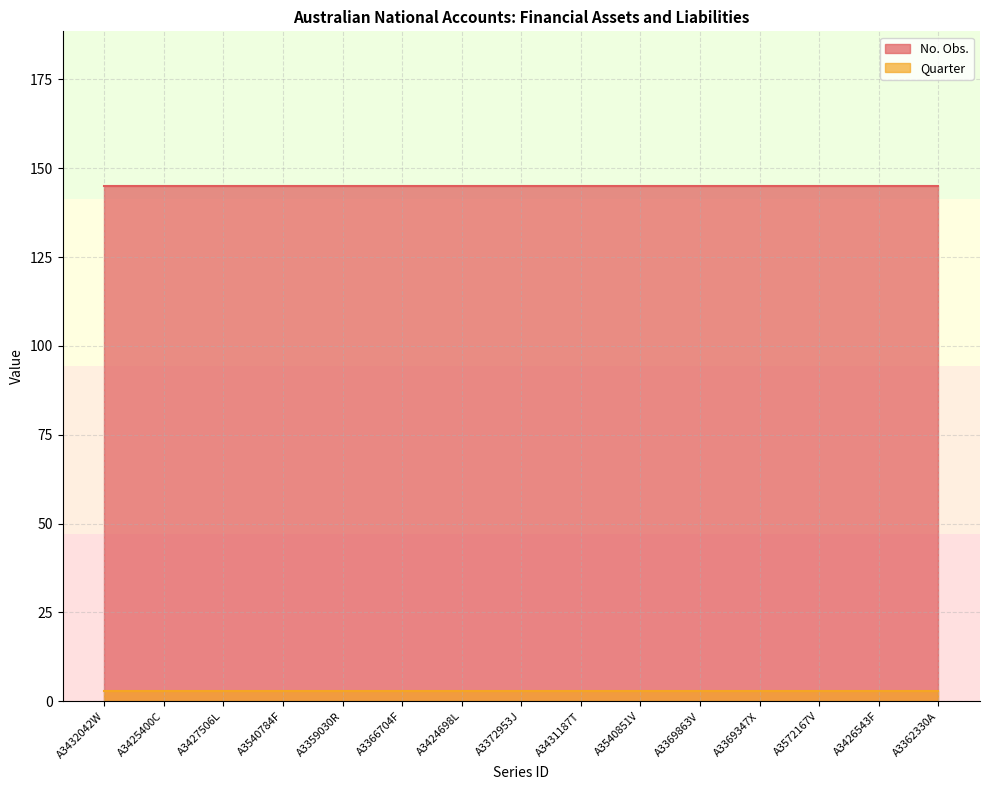

Which has a higher value, A3362330A or A3425400C?

A3362330A